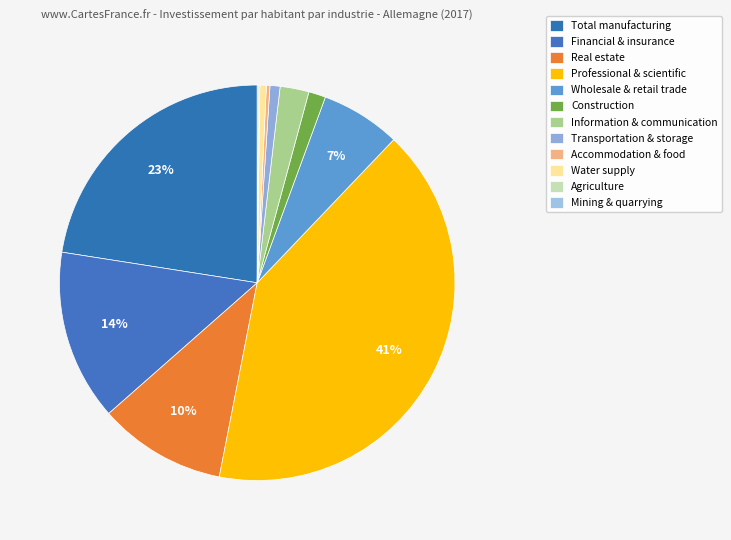

To the nearest percent, what is the average slice percentage?

8%